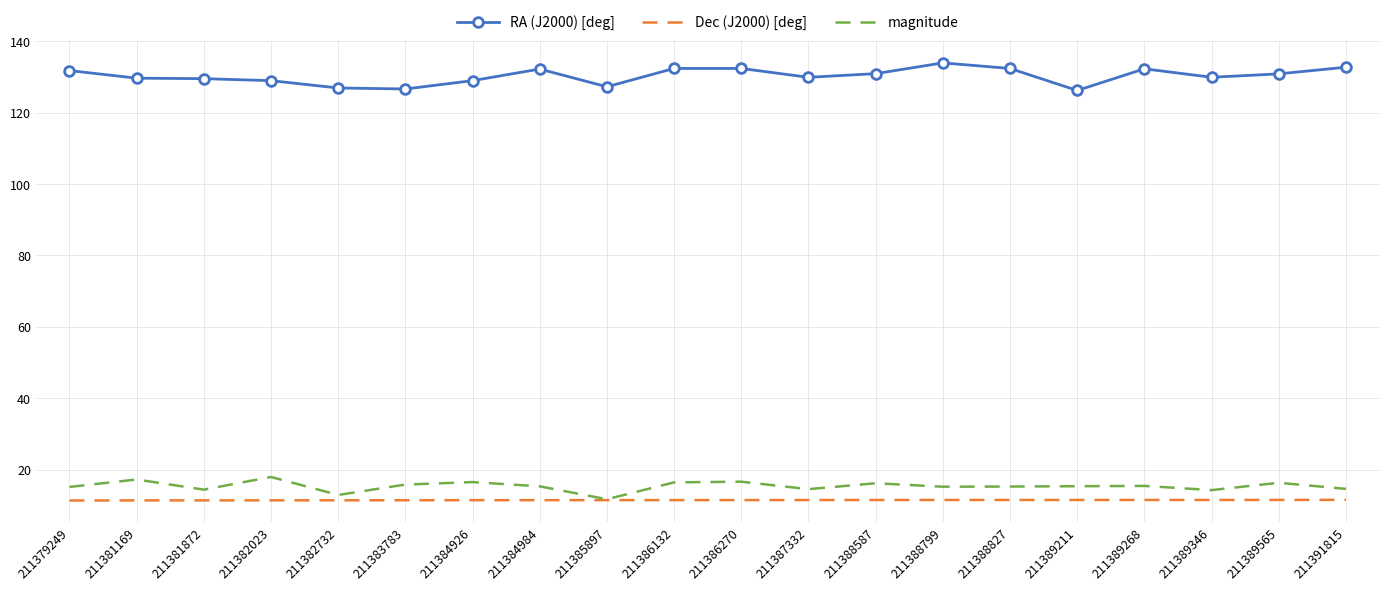

What is the average value of the magnitude series?

15.3